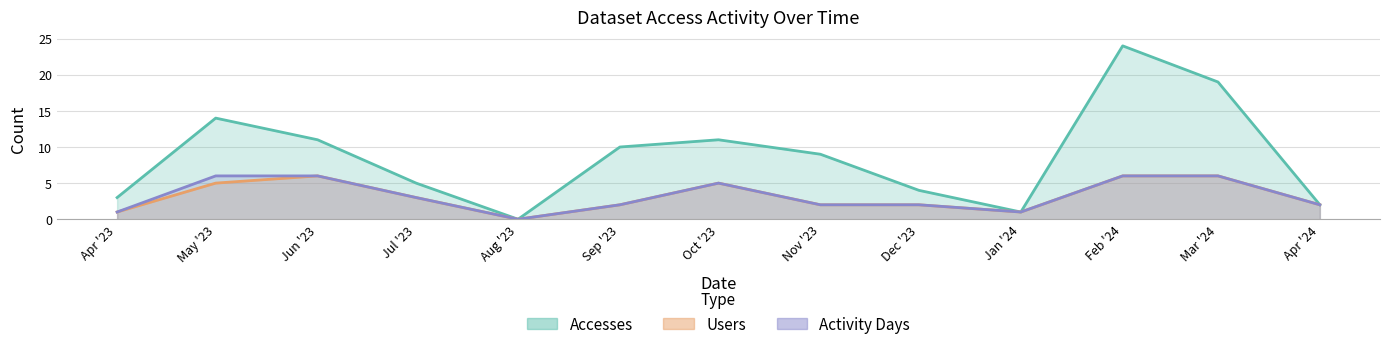

Reading left to right, list all the values displayed in this chart.

Accesses: Apr '23=3	May '23=14	Jun '23=11	Jul '23=5	Aug '23=0	Sep '23=10	Oct '23=11	Nov '23=9	Dec '23=4	Jan '24=1	Feb '24=24	Mar '24=19	Apr '24=2
Users: Apr '23=1	May '23=5	Jun '23=6	Jul '23=3	Aug '23=0	Sep '23=2	Oct '23=5	Nov '23=2	Dec '23=2	Jan '24=1	Feb '24=6	Mar '24=6	Apr '24=2
Activity Days: Apr '23=1	May '23=6	Jun '23=6	Jul '23=3	Aug '23=0	Sep '23=2	Oct '23=5	Nov '23=2	Dec '23=2	Jan '24=1	Feb '24=6	Mar '24=6	Apr '24=2